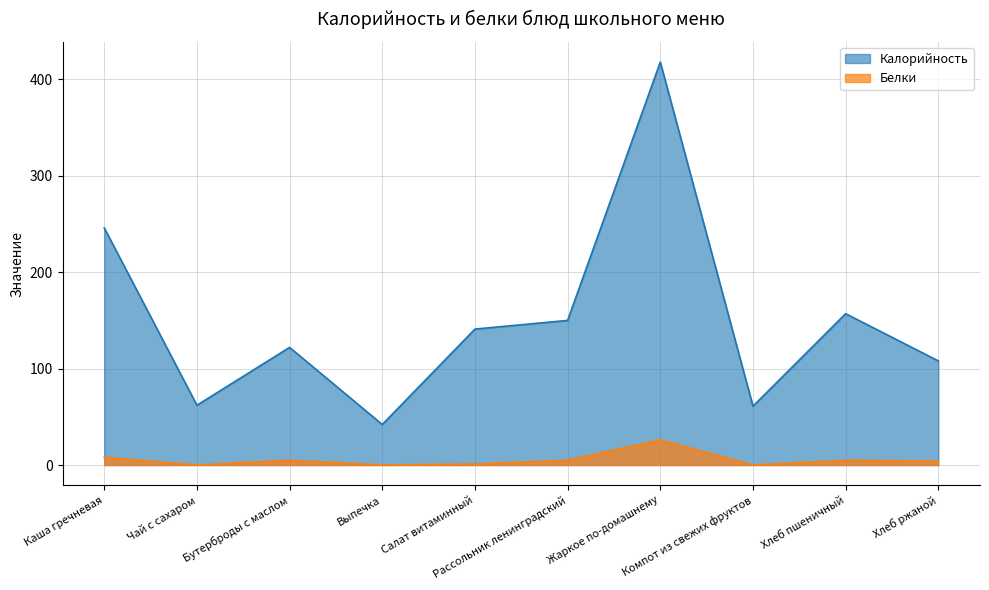

Between Каша гречневая and Выпечка, which series saw the biggest shift?

Калорийность